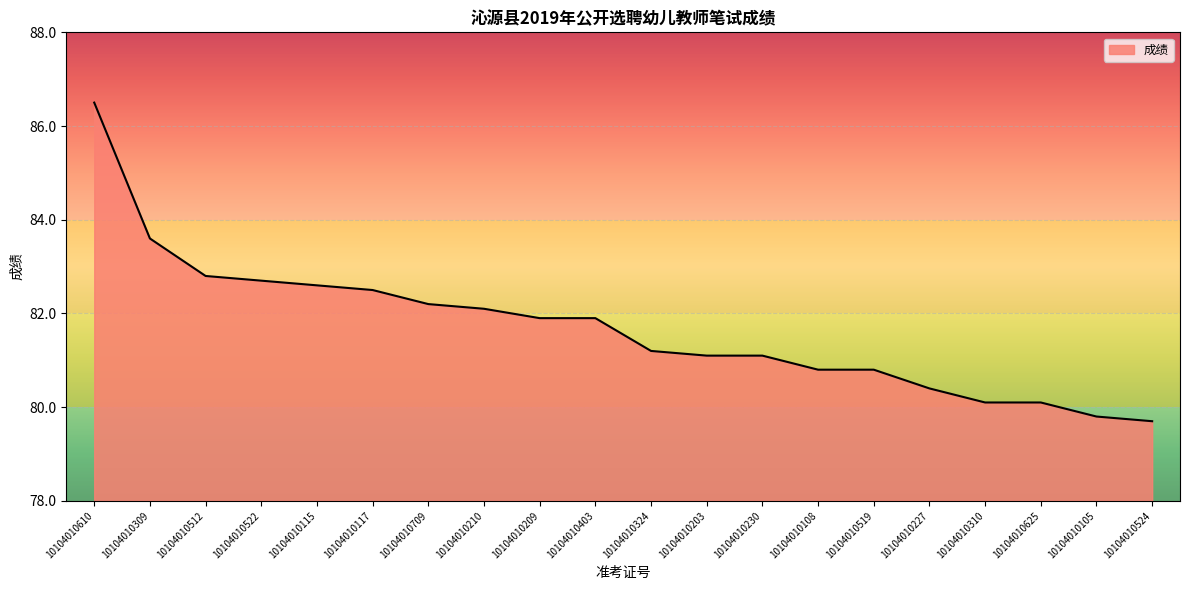

What is the approximate value at 10104010512?

82.8